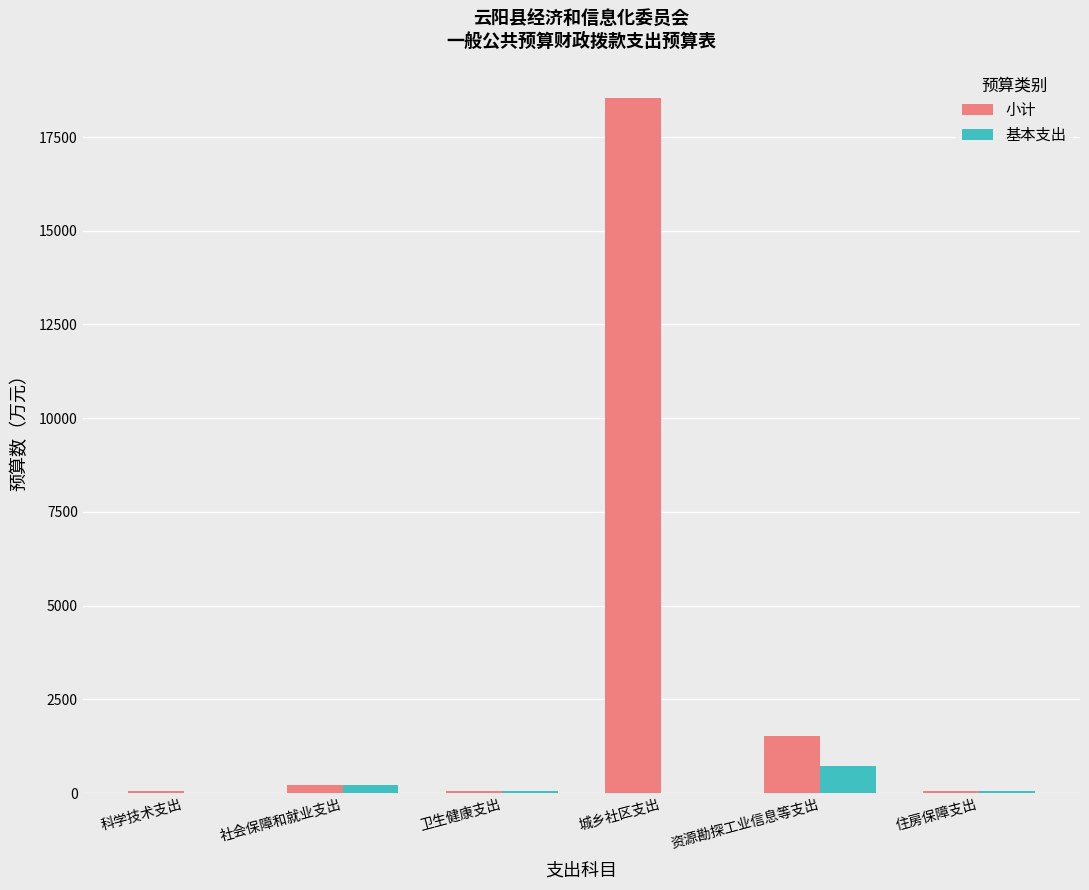

How many data points in 小计 are above 225?

3